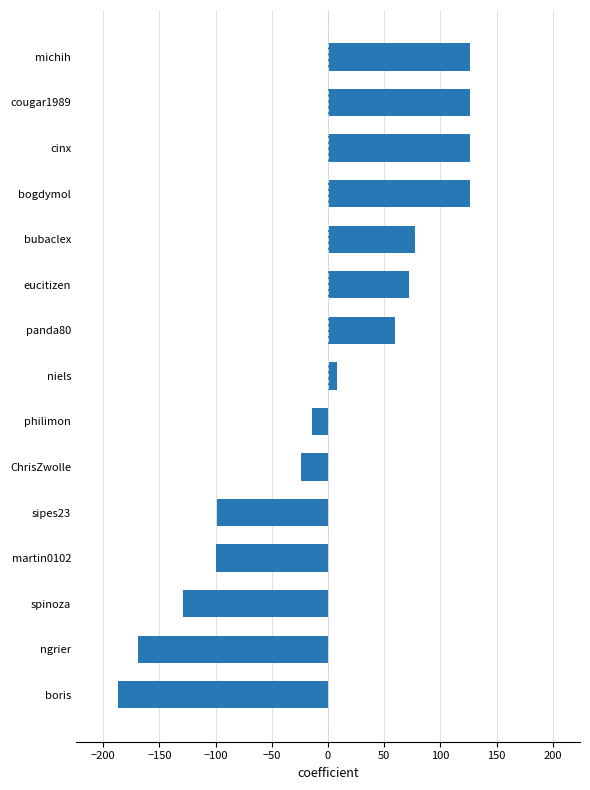

Where is the data nearest to the value -30?

ChrisZwolle